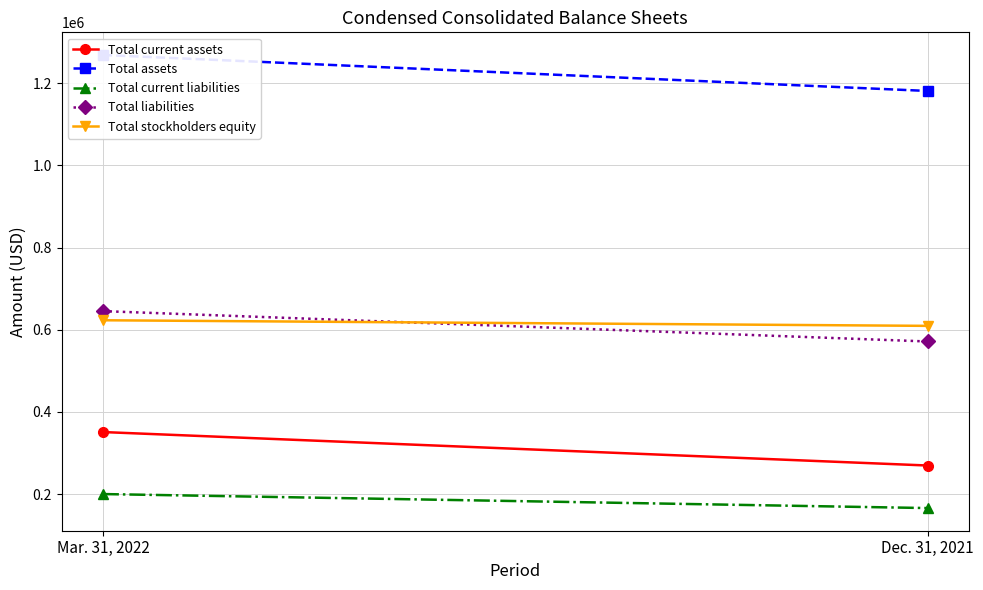

True or false: Total current assets has a value of 351188 at Mar. 31, 2022.

True